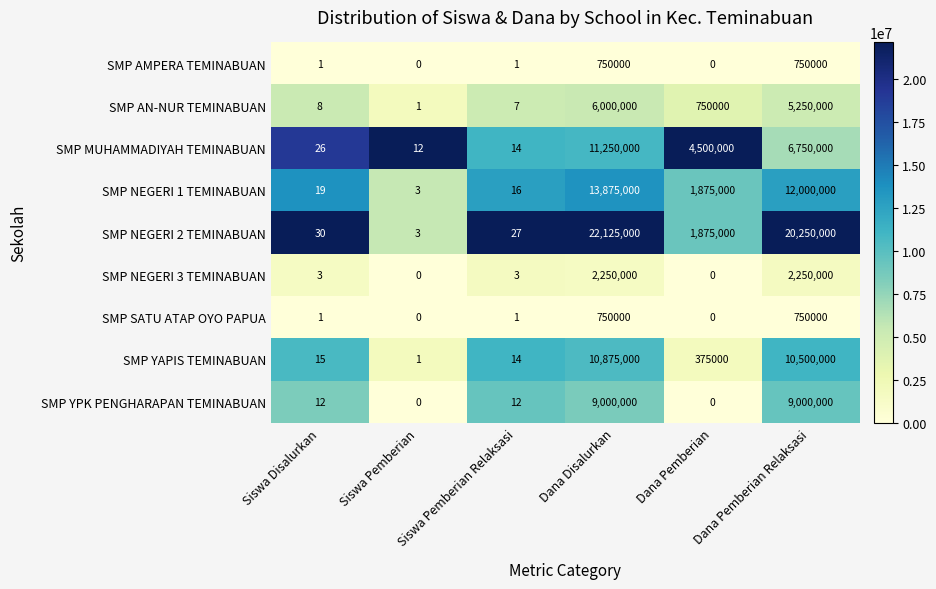

What is the difference between the highest and lowest values at Siswa Pemberian Relaksasi?

26